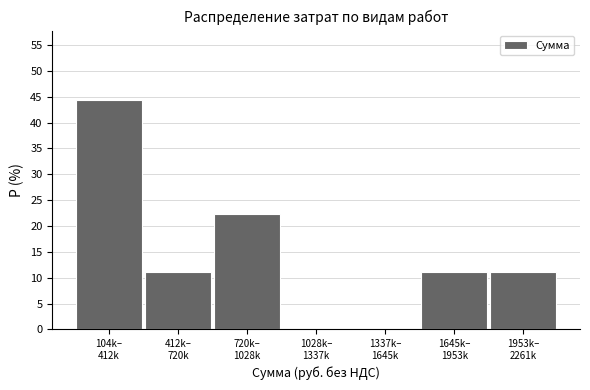

What is the sum of all values?

100.0